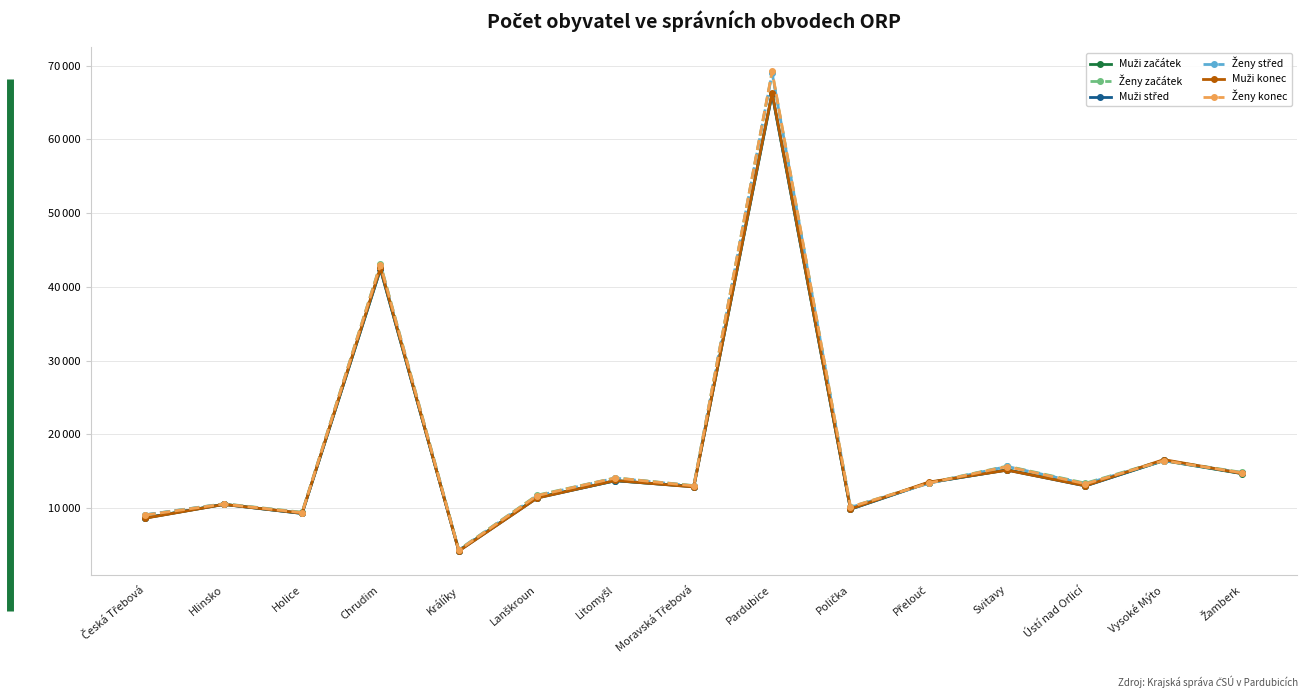

What is the maximum value shown in the chart?

69233